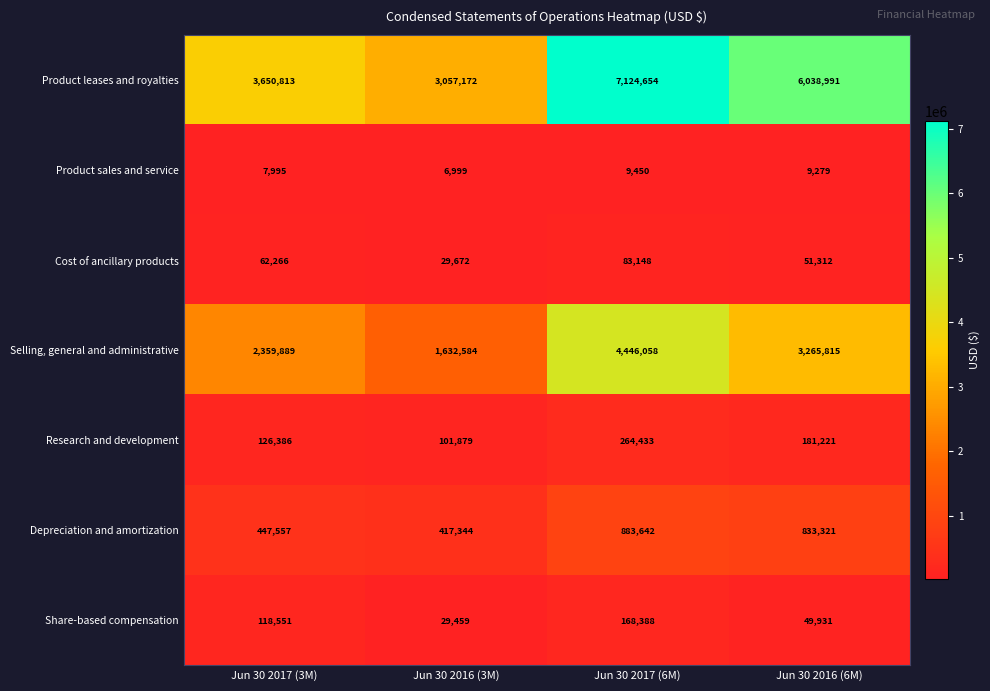

At how many categories does at least one series exceed 5767536?

2